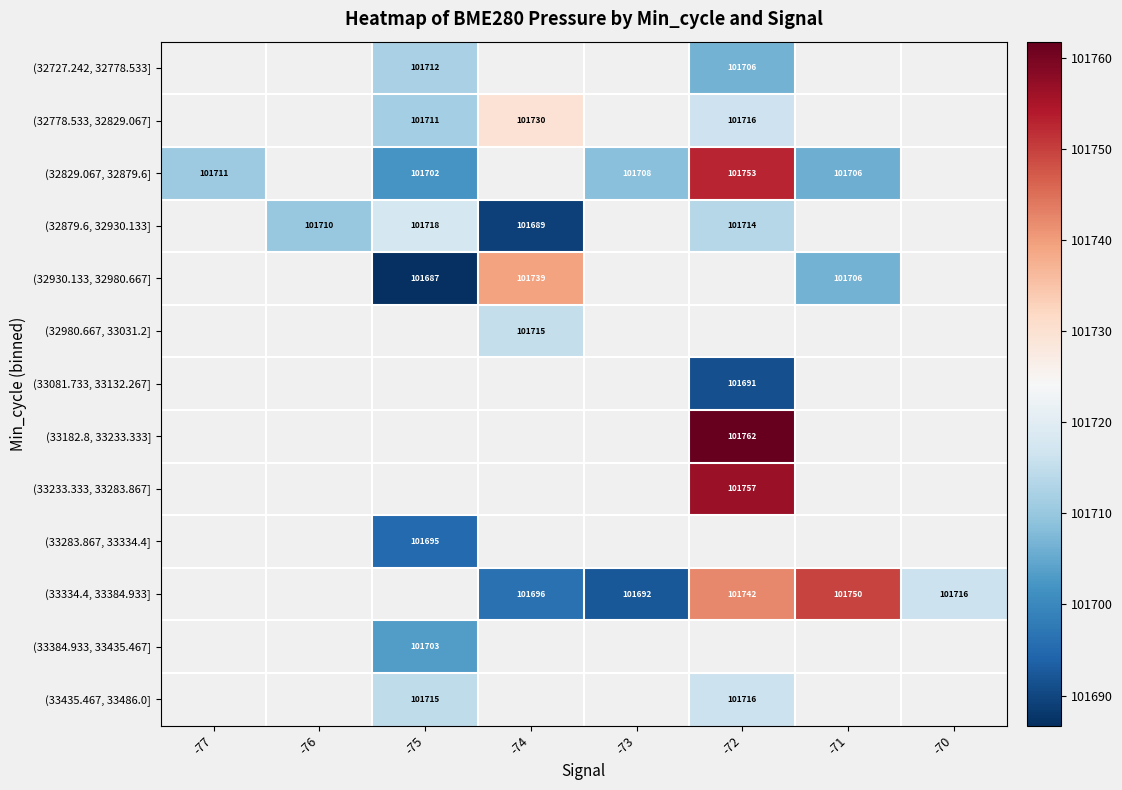

Which has a higher value, -70 or -75?

-75